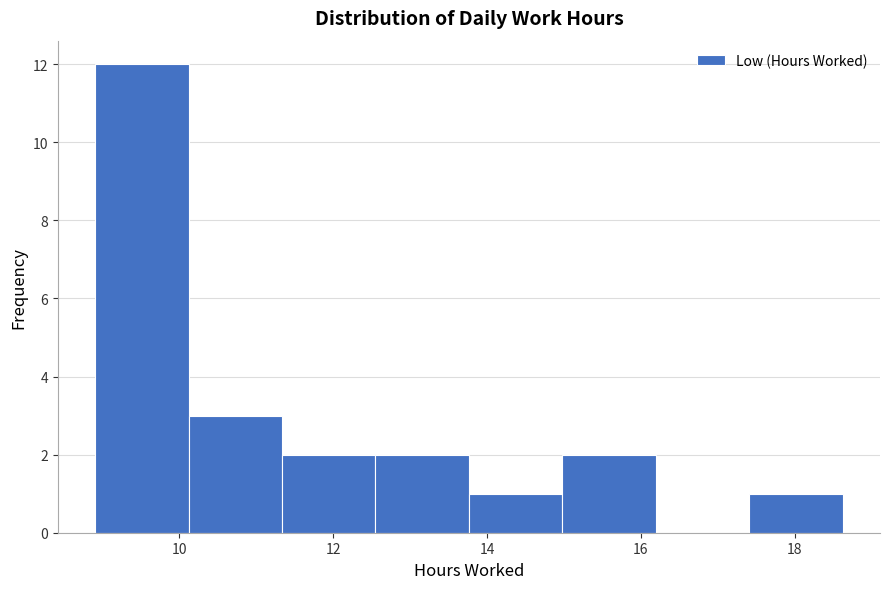

Over which range of the x-axis is the bar tallest?

9.0 to 10.2